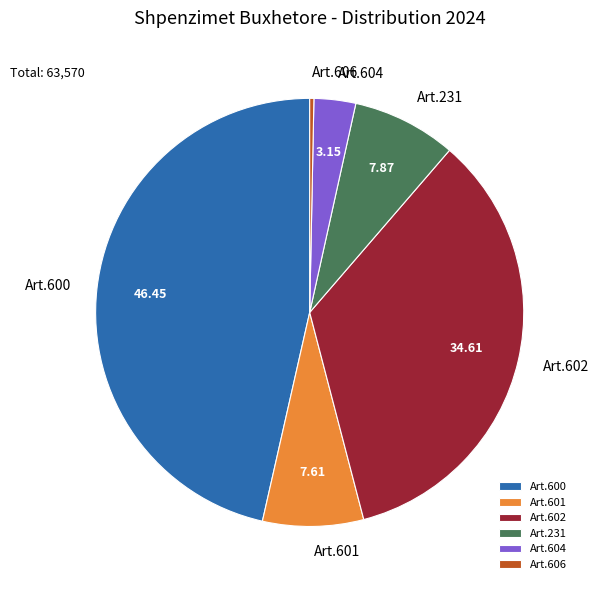

Is the sum of Art.602 and Art.604 greater than half?

No